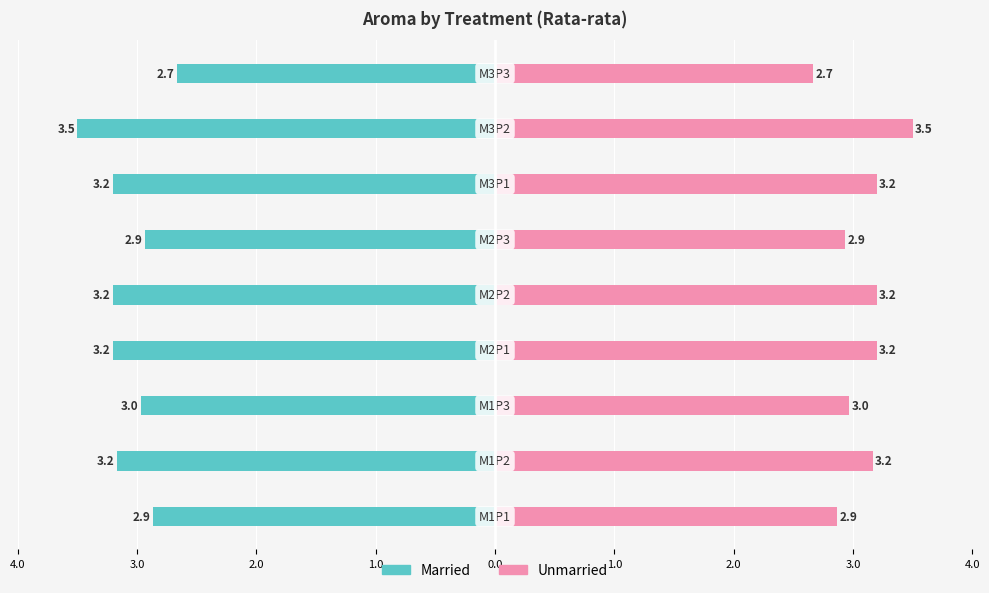

Which series has the largest total across all categories?

Married